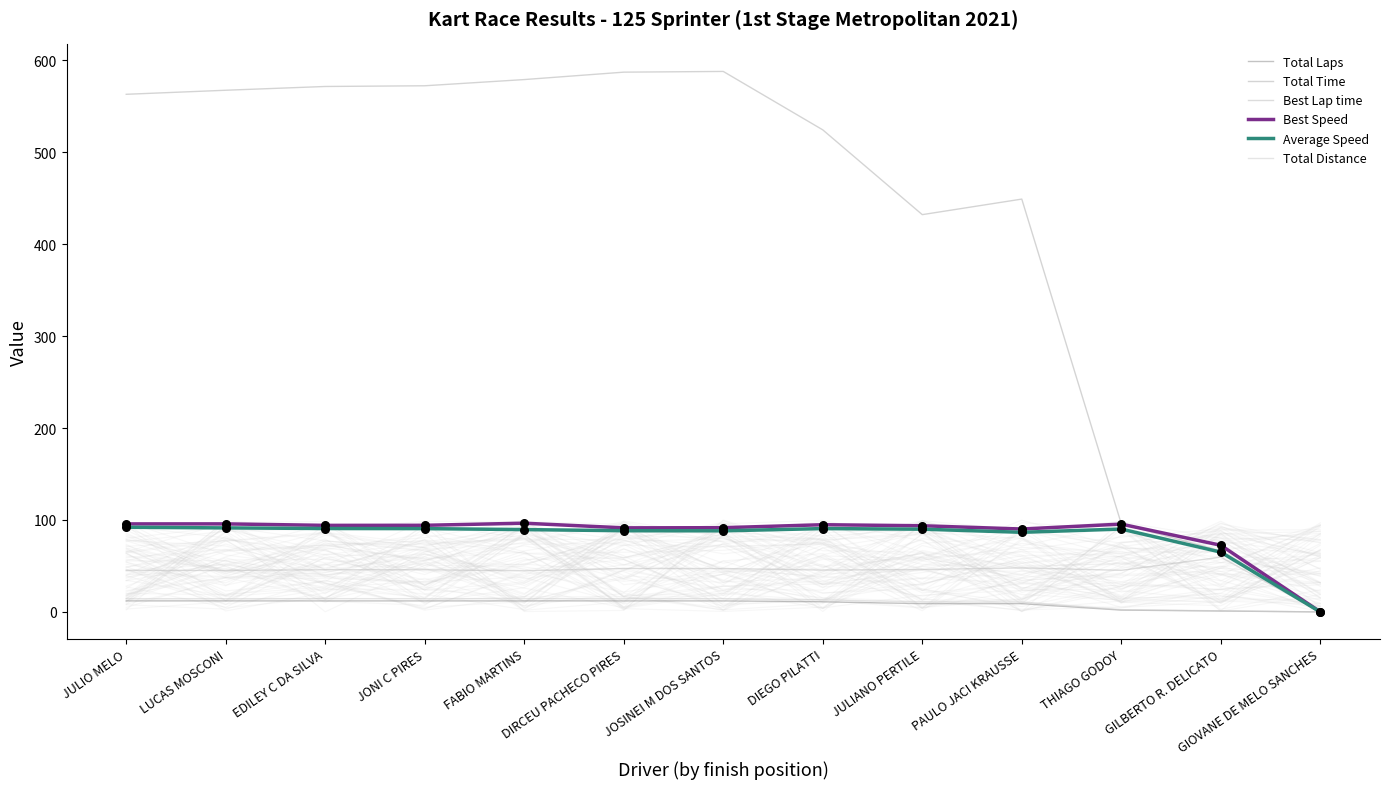

Which series has the largest total across all categories?

Total Time